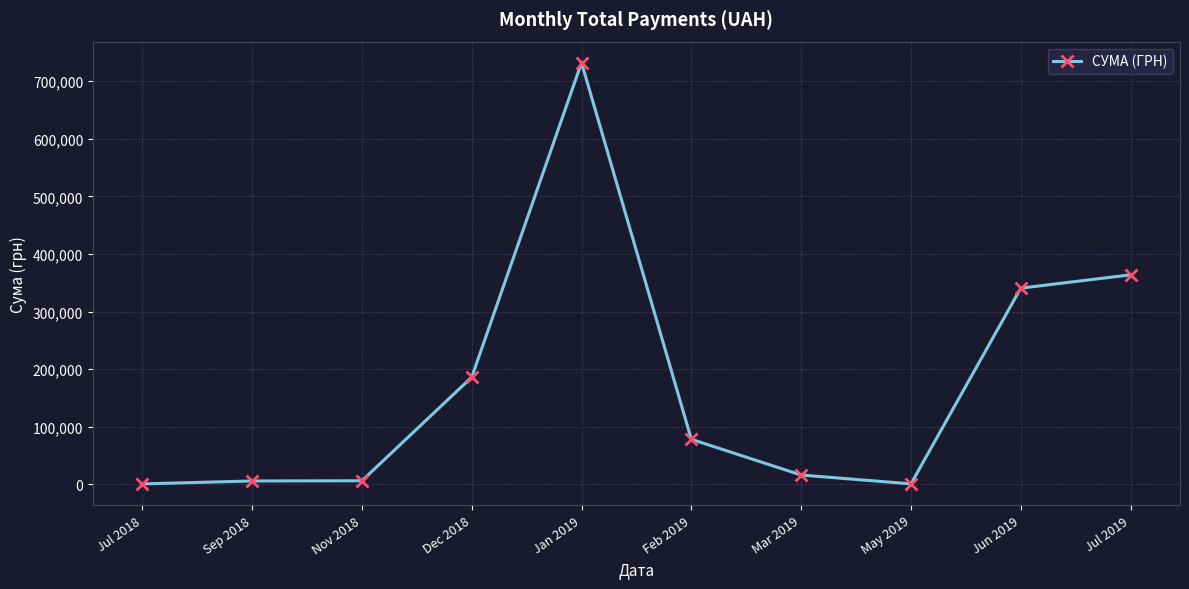

Does the chart have visible grid lines?

Yes